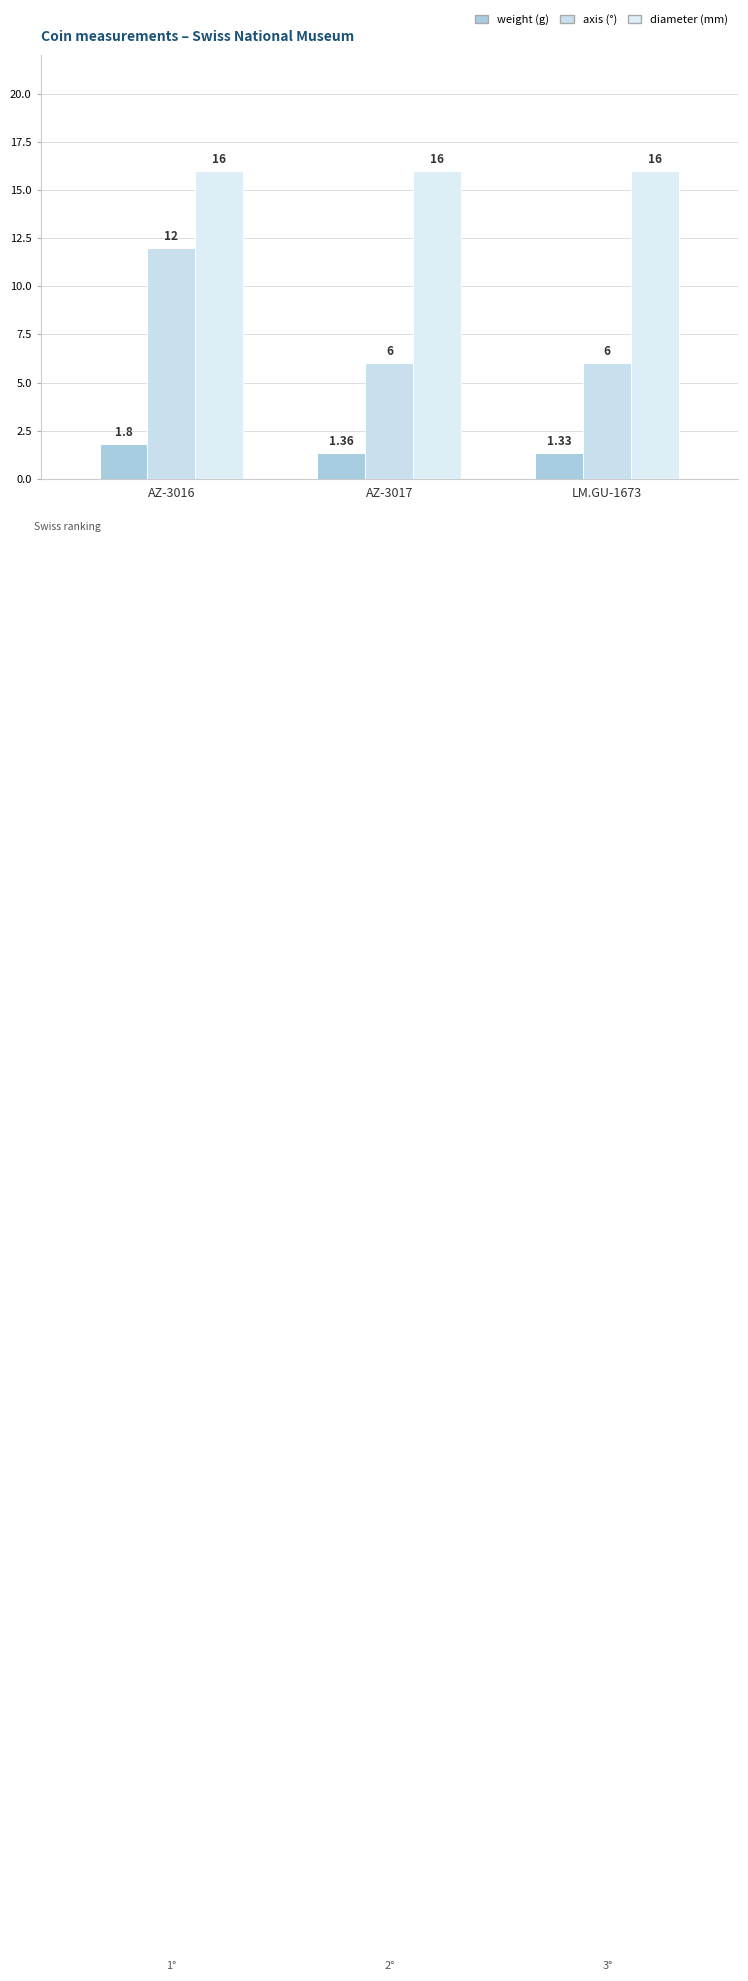

Reading left to right, extract all data points from this chart.

weight: AZ-3016=1.8	AZ-3017=1.4	LM.GU-1673=1.3
axis: AZ-3016=12.0	AZ-3017=6.0	LM.GU-1673=6.0
diameter: AZ-3016=16.0	AZ-3017=16.0	LM.GU-1673=16.0